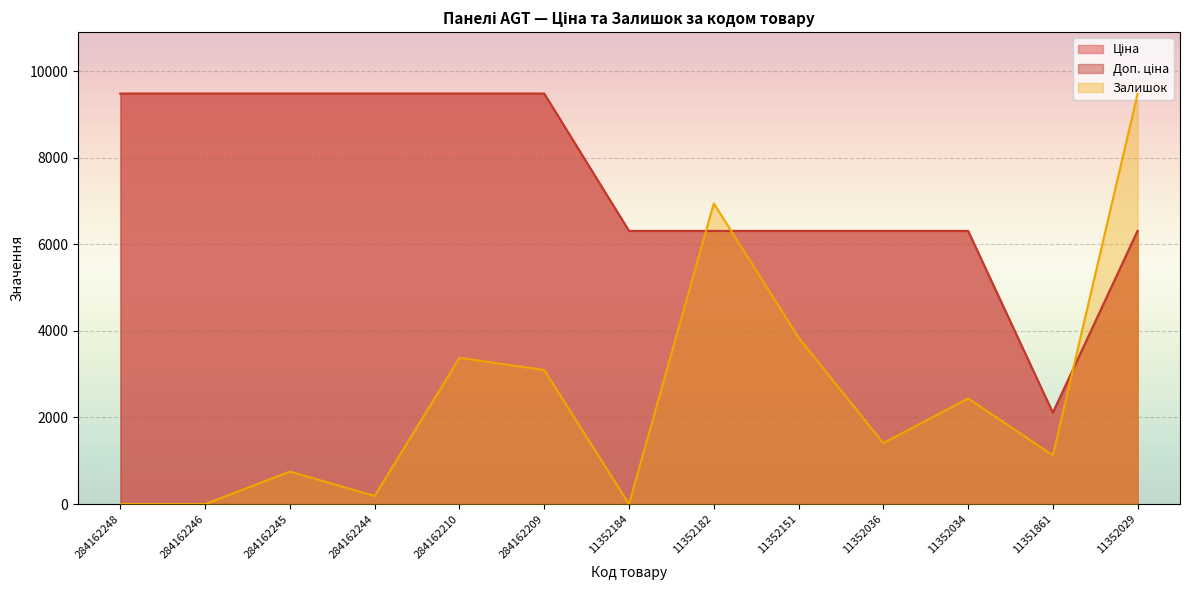

What is the sum of all Ціна values?

96841.3